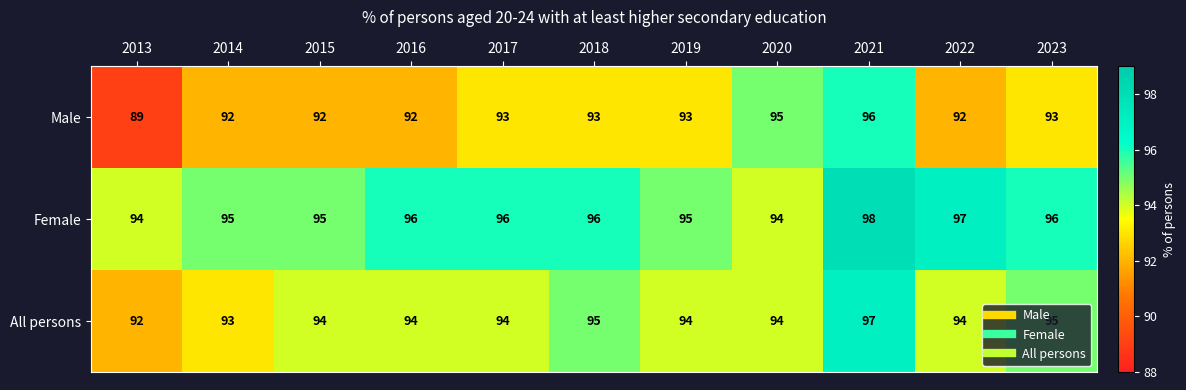

Is it true that All persons equals 159 at 2022?

False